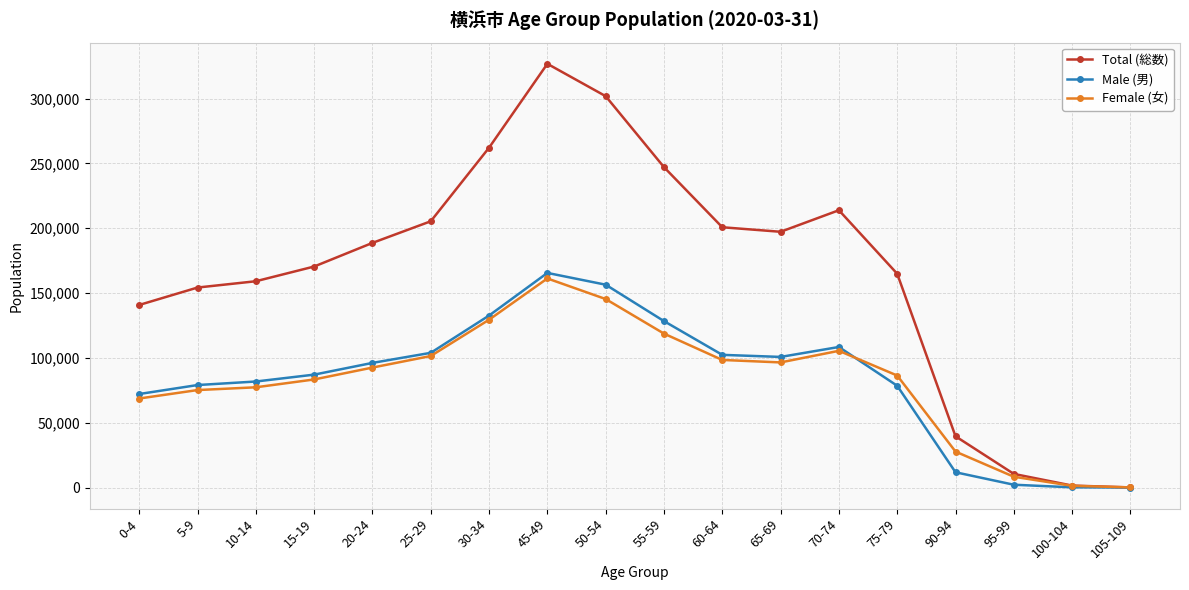

Which series changed the most between 30-34 and 105-109?

Total (総数)